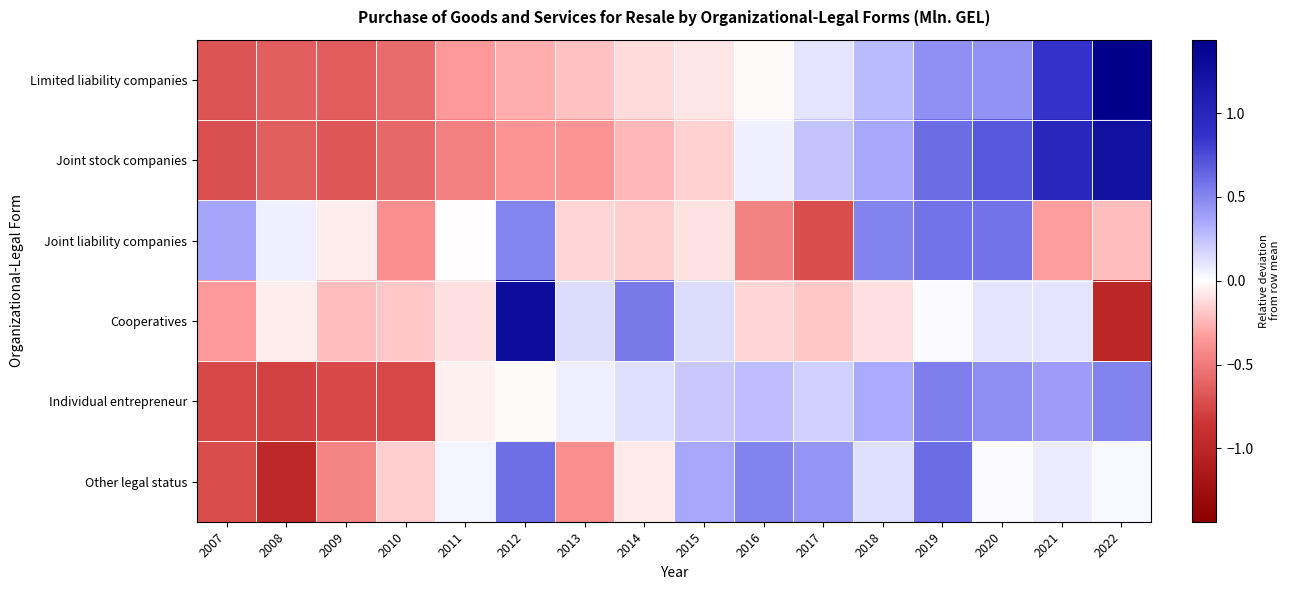

At which category is the sum across all series the highest?

2019